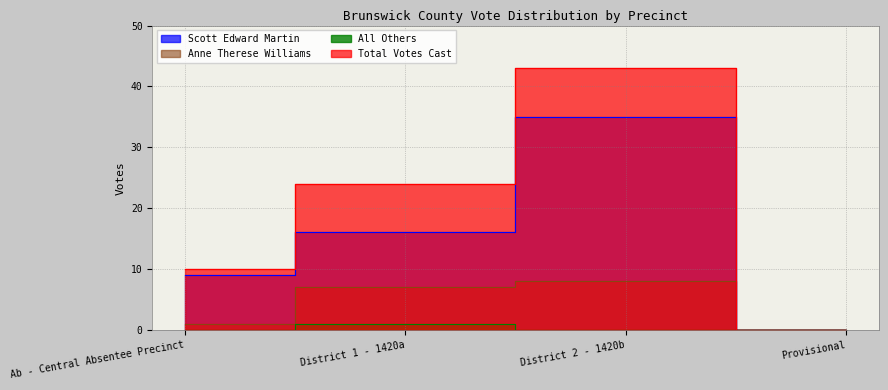

True or false: Total Votes Cast and Anne Therese Williams cross at least once.

False